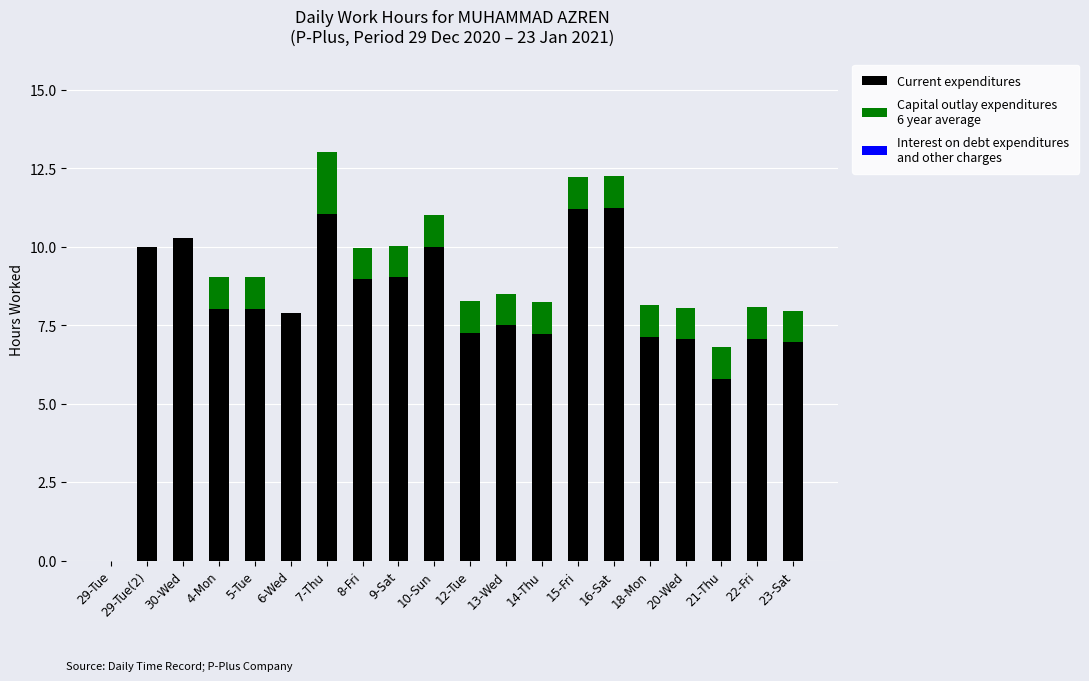

What is the total value across all series at 29-Tue(2)?

10.0